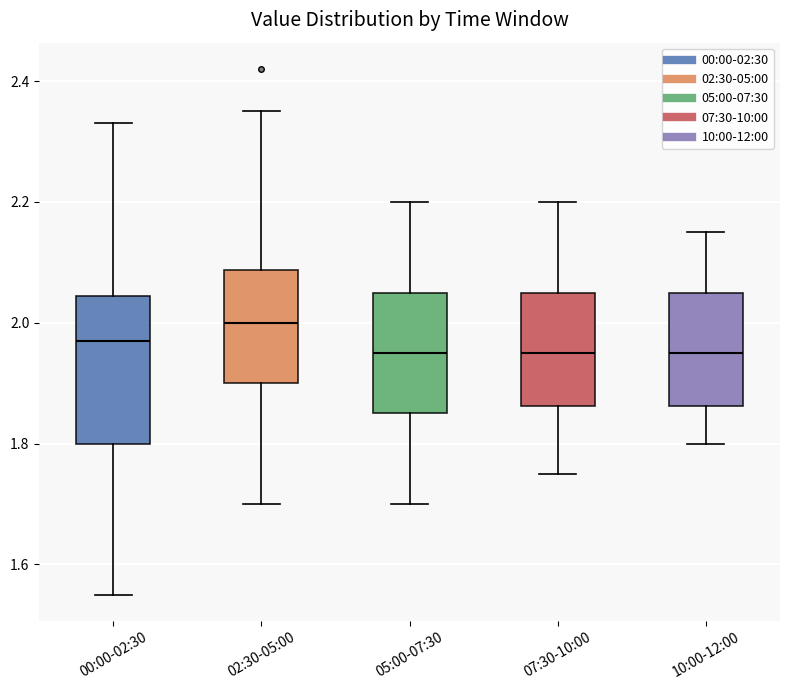

Reading left to right, read every box against the y-axis: the position of its median line, the range the box covers, and the ends of its whiskers. The values are not printed on the chart, so give them approximately, as read against the axis.

00:00-02:30: median 1.98, box 1.80 to 2.04, whiskers 1.56 to 2.34
02:30-05:00: median 2.00, box 1.90 to 2.08, whiskers 1.70 to 2.36
05:00-07:30: median 1.96, box 1.86 to 2.06, whiskers 1.70 to 2.20
07:30-10:00: median 1.96, box 1.86 to 2.06, whiskers 1.76 to 2.20
10:00-12:00: median 1.96, box 1.86 to 2.06, whiskers 1.80 to 2.16